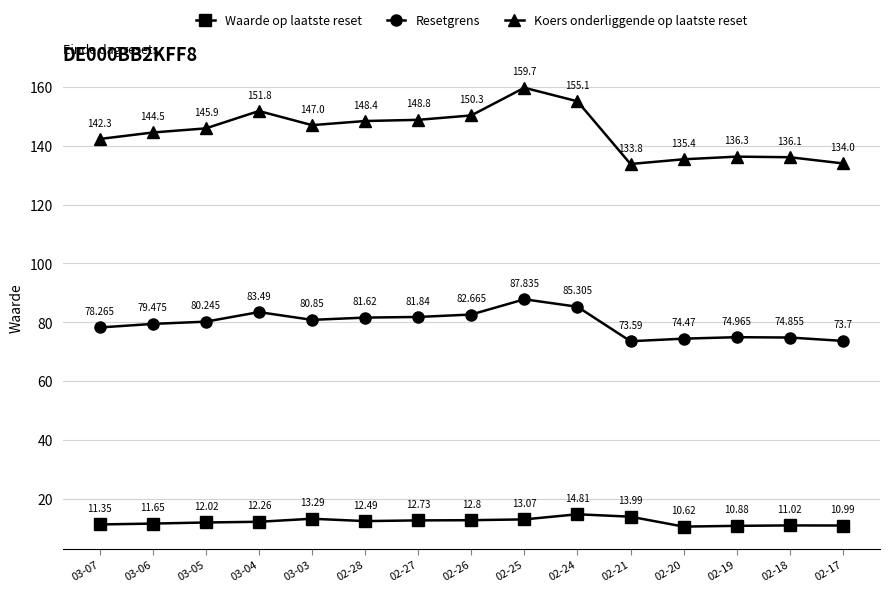

True or false: Waarde op laatste reset has a value of 3.8 at 02-17.

False